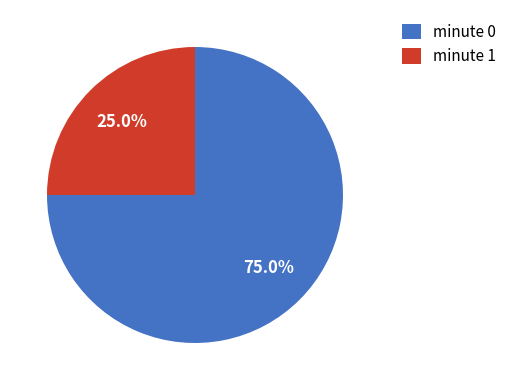

Count the number of slices in the pie.

2